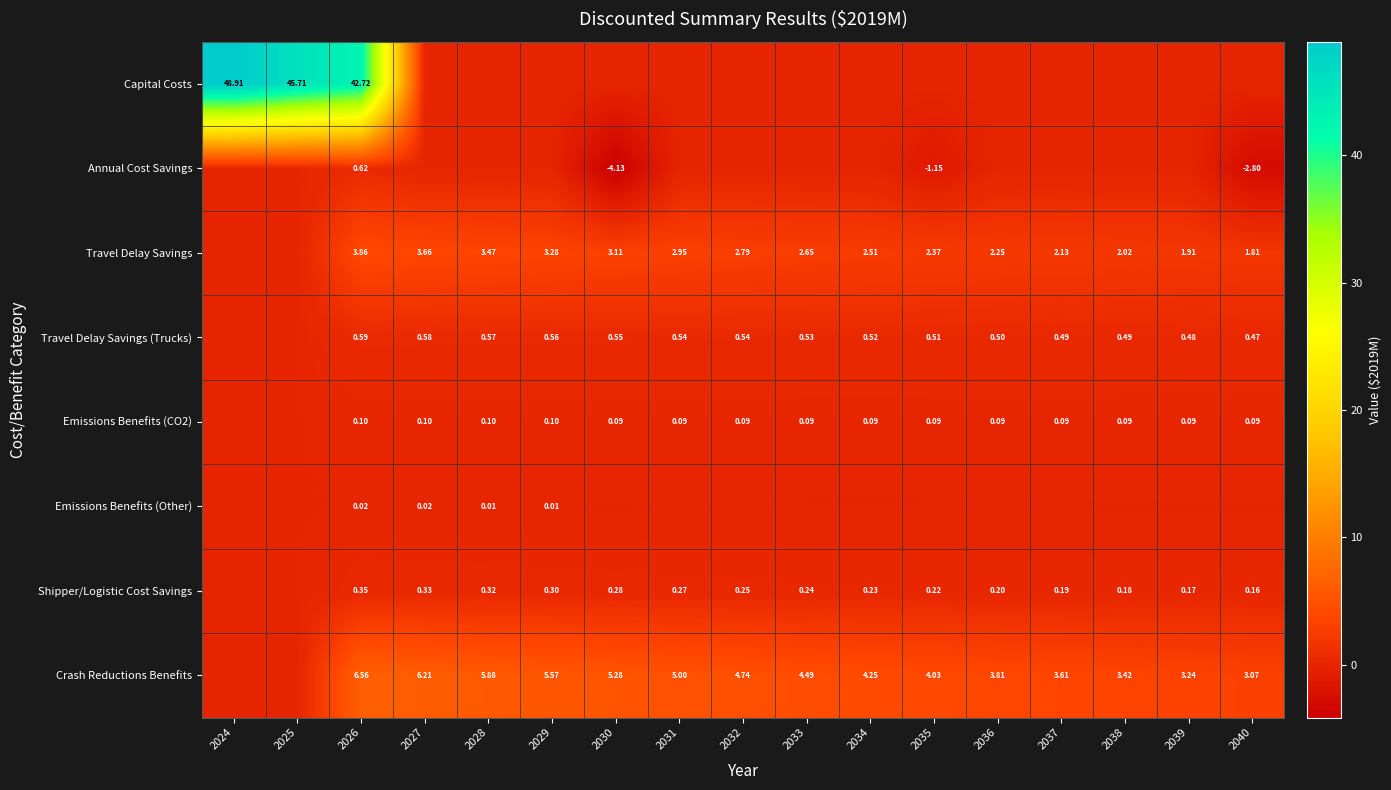

Is the value of Emissions Benefits (CO2) at 2039 greater than the value of Travel Delay Savings (Trucks) at 2035?

No